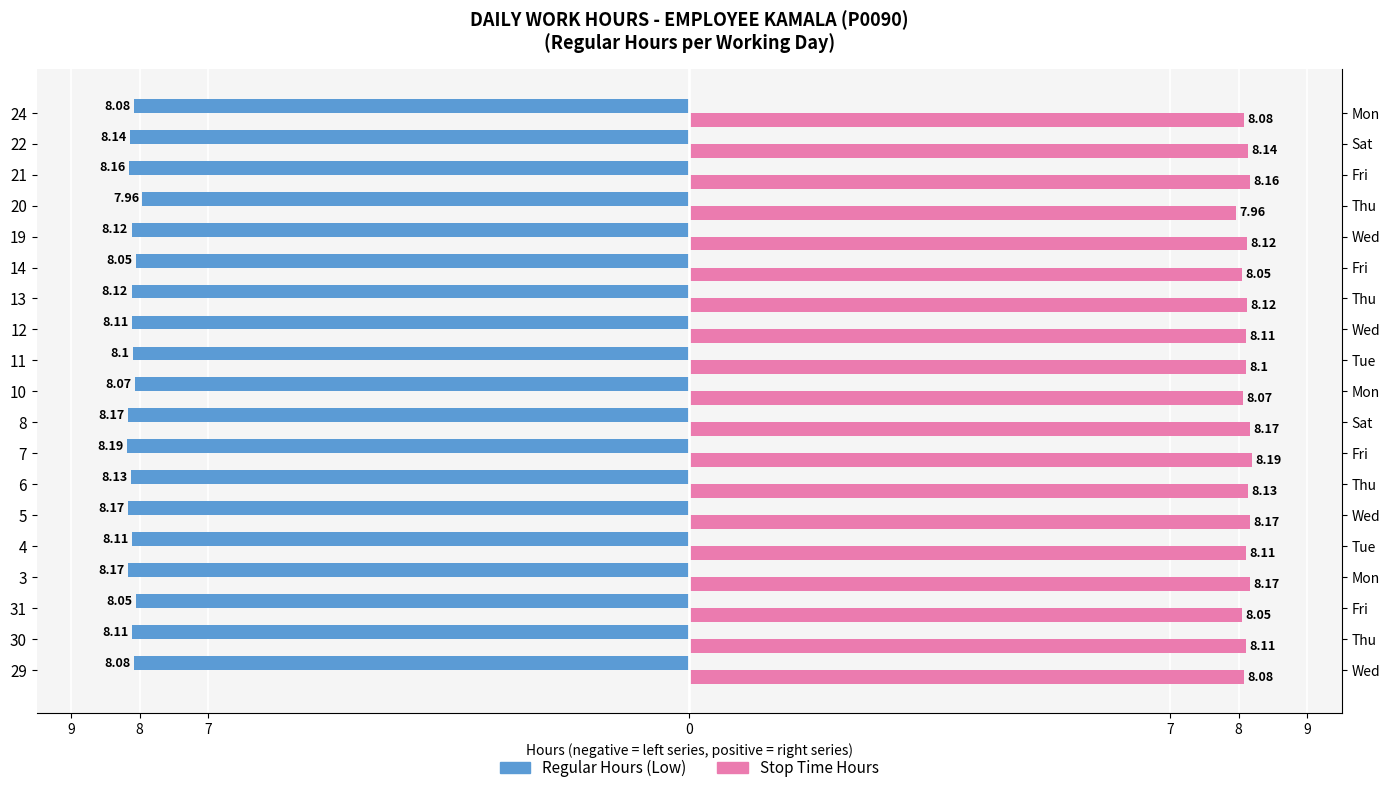

How many series are shown in this chart?

2